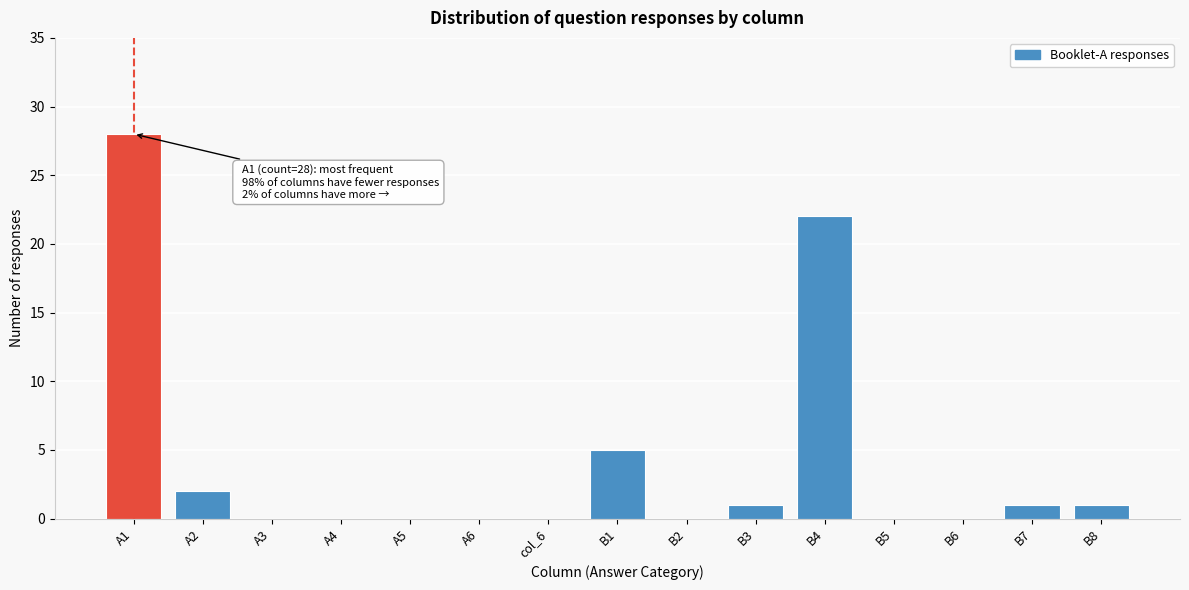

Reading left to right, what are all the values shown in this chart?

A1=28	A2=2	A3=0	A4=0	A5=0	A6=0	col_6=0	B1=5	B2=0	B3=1	B4=22	B5=0	B6=0	B7=1	B8=1